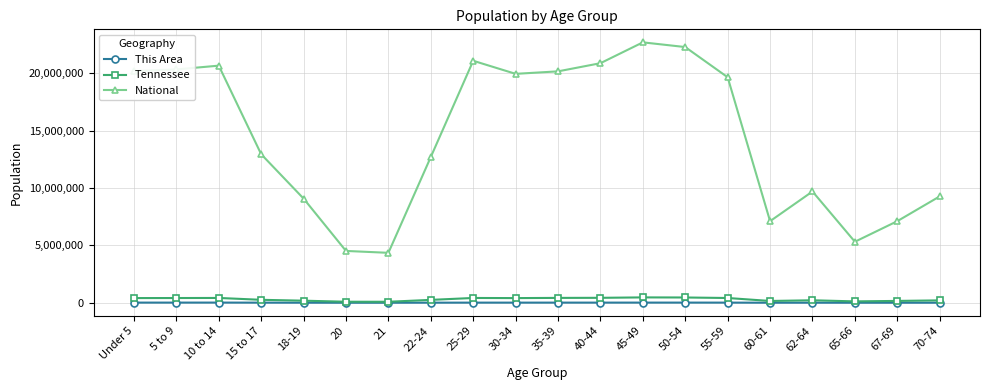

Is this an area chart (filled region under the line)?

No